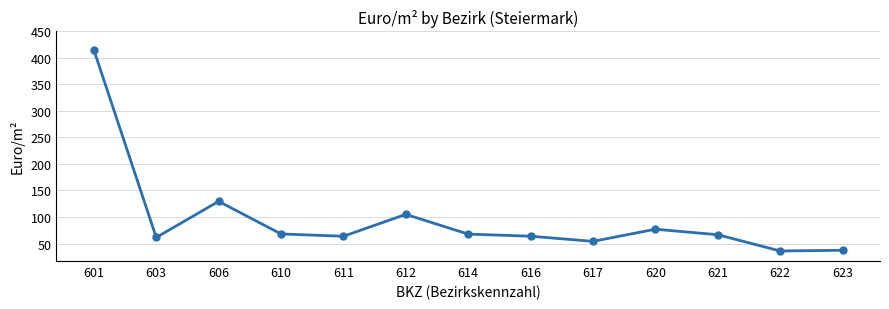

Approximately how many times larger is the value at 620 compared to 612?

0.7